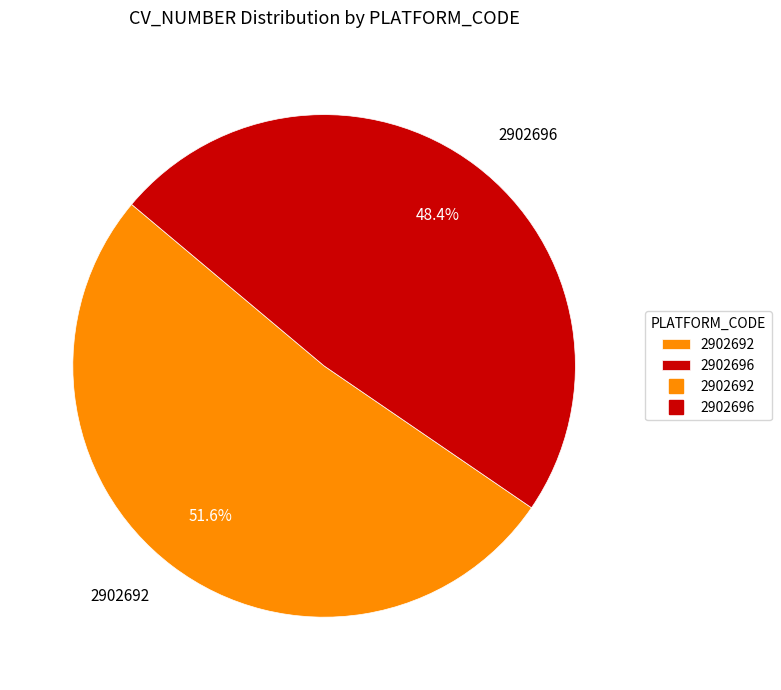

To the nearest percent, what is the difference between the largest and smallest slice percentages?

3%